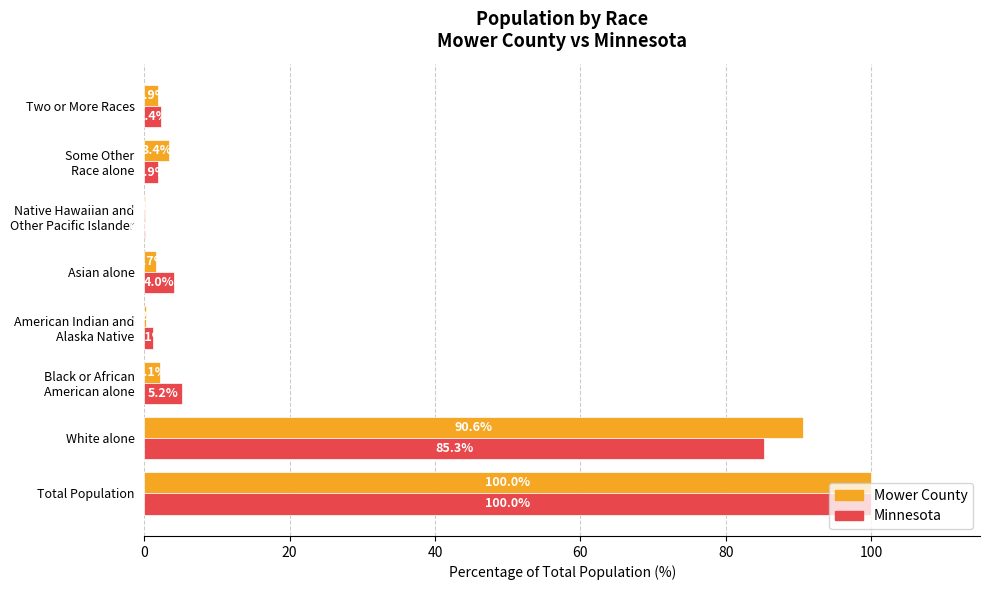

Where is Minnesota nearest to the value 50?

White alone